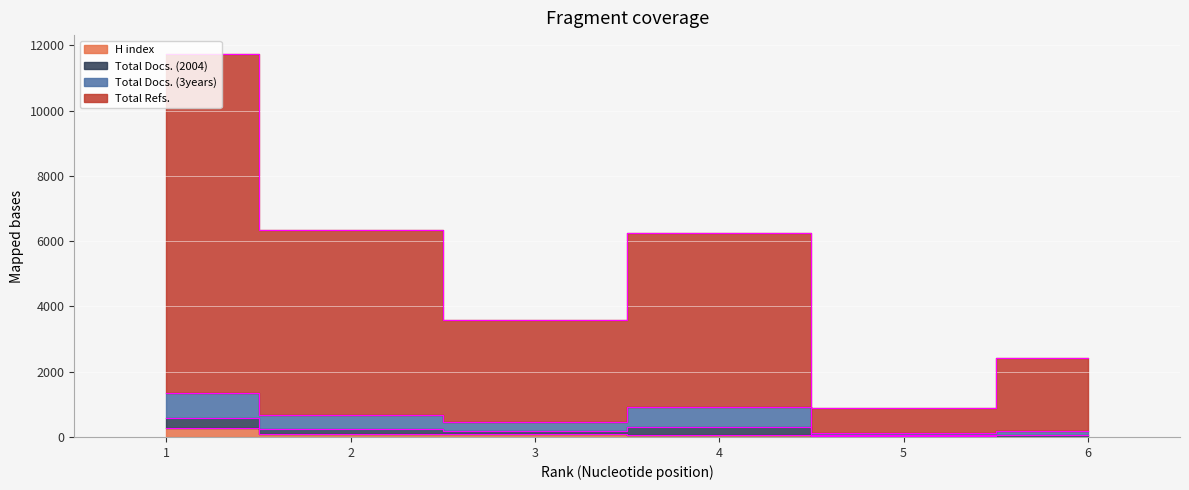

What is the sum of all H index values?

571